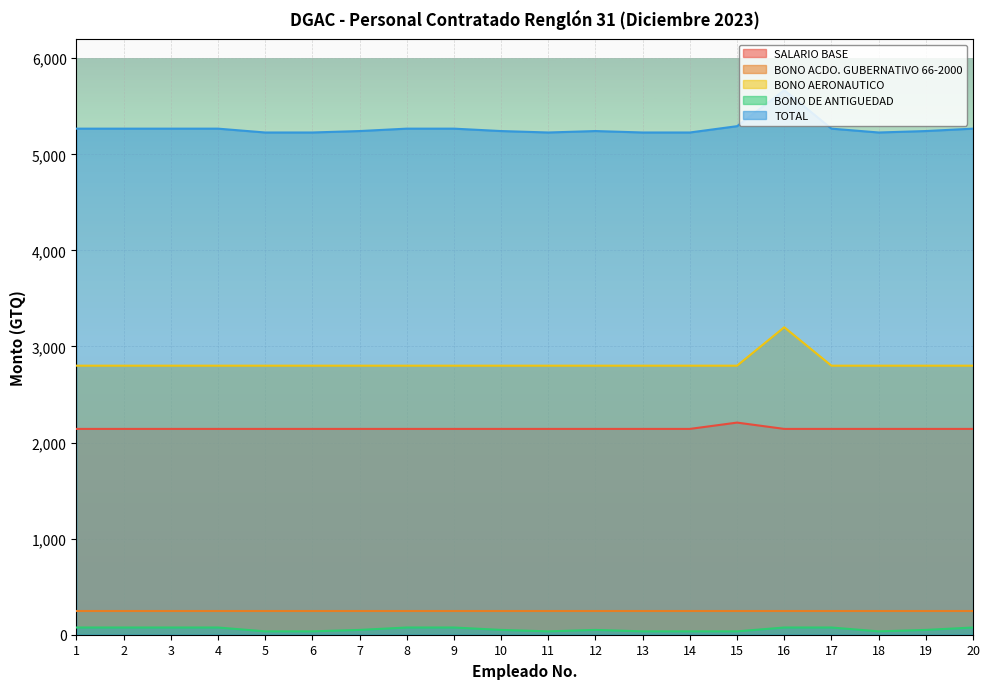

Rank the series by their maximum value, from lowest to highest.

BONO DE ANTIGUEDAD, BONO ACDO. GUBERNATIVO 66-2000, SALARIO BASE, BONO AERONAUTICO, TOTAL